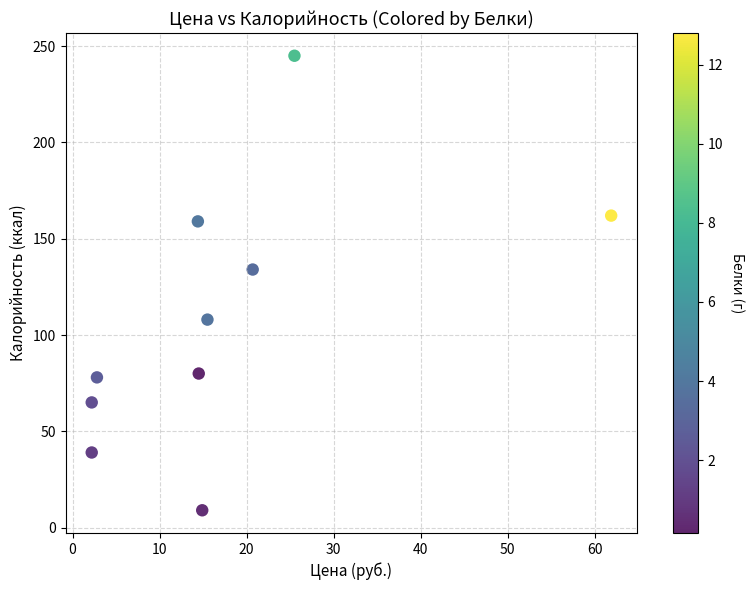

What is the range of Y values (max minus min)?

236